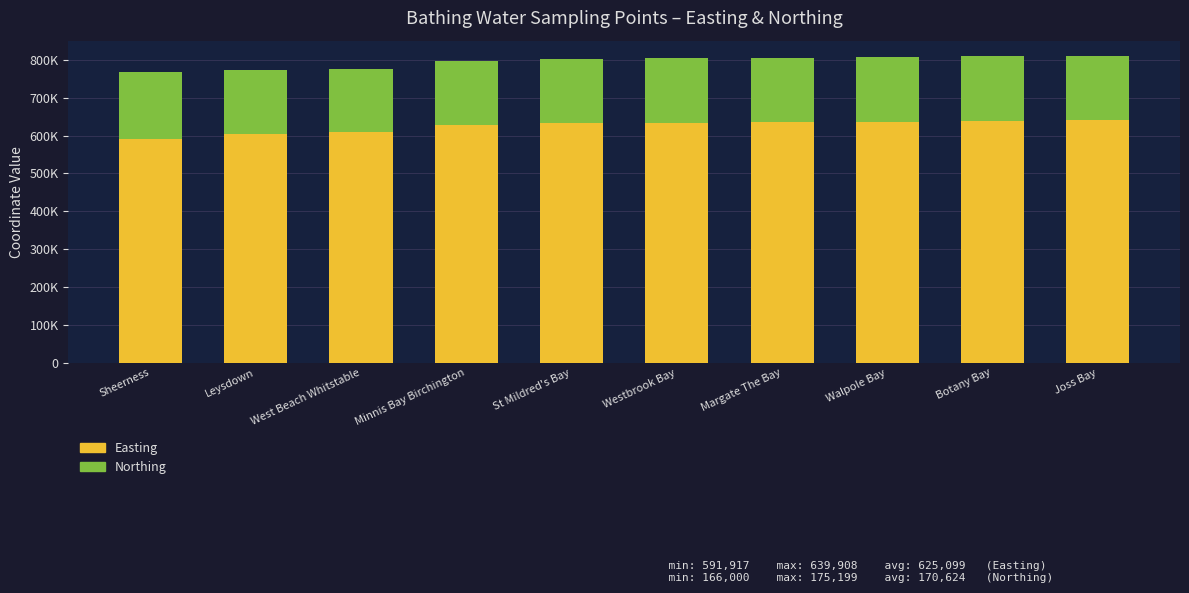

At which label is Northing closest to 170599?

Westbrook Bay